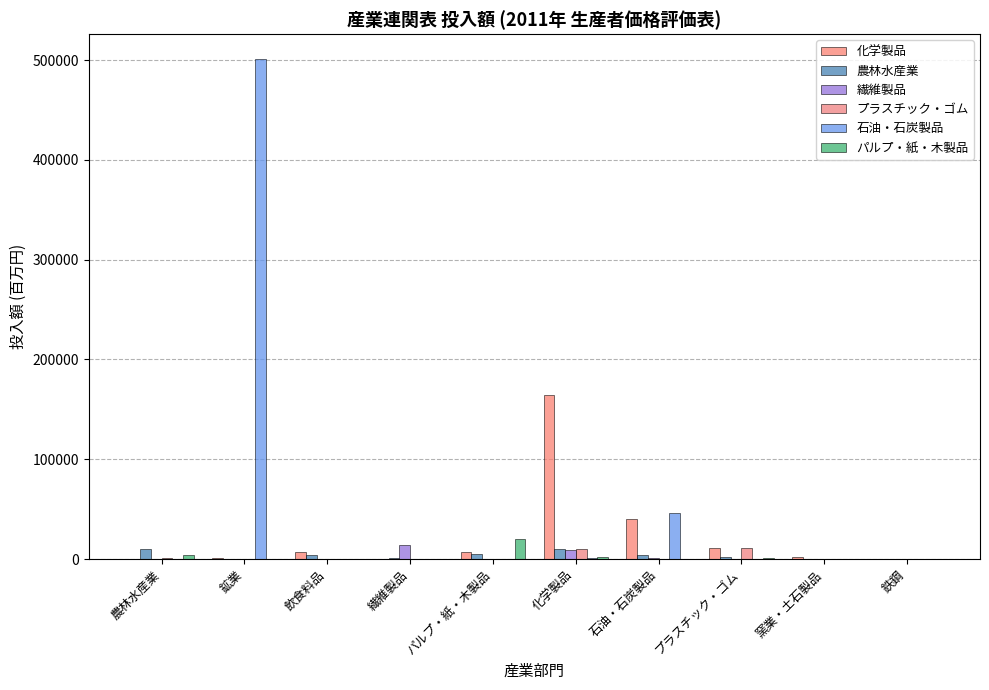

Does the chart contain stacked bars?

No